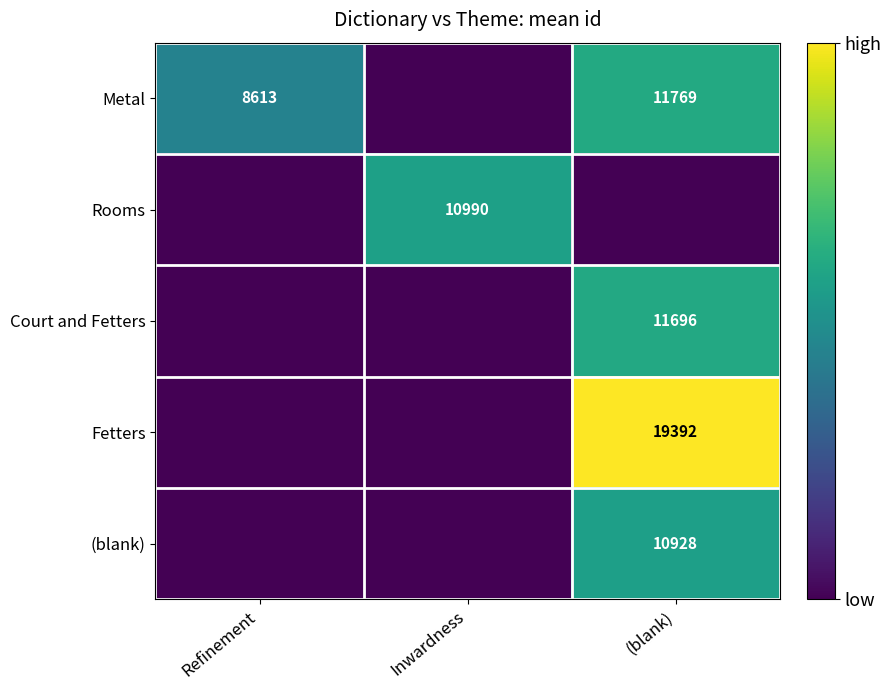

True or false: Fetters has a value of 29846 at (blank).

False